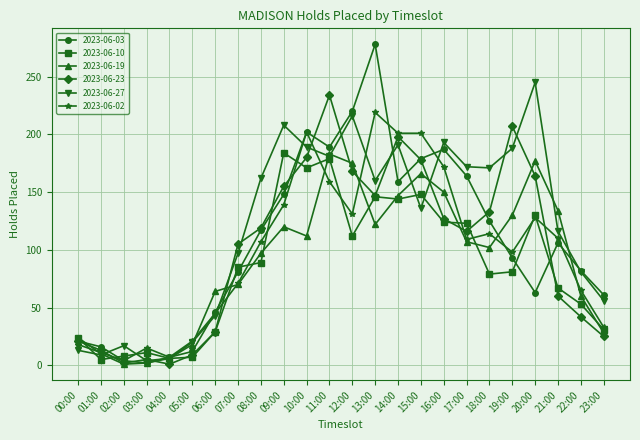

Which series has the widest spread of values?

2023-06-03